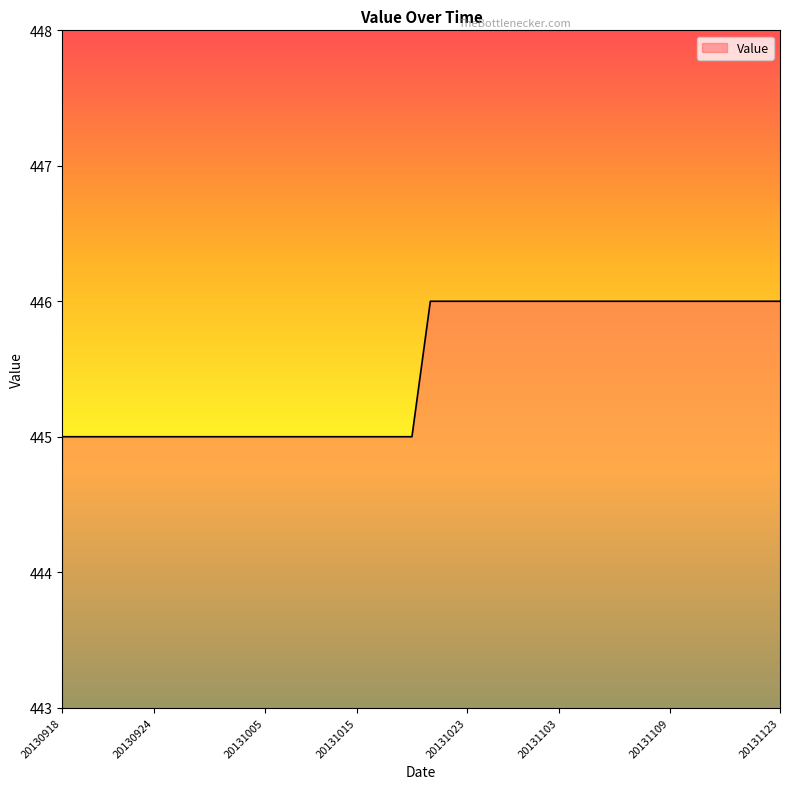

What is the minimum value shown in the chart?

445